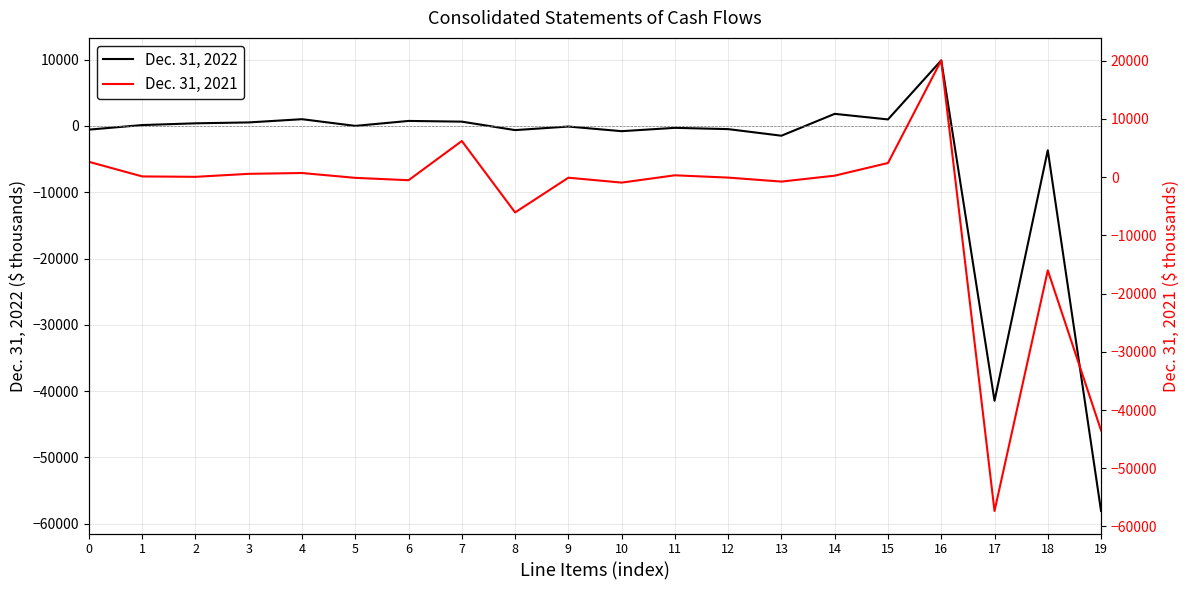

What is the sum of all Dec. 31, 2022 values?

-91481